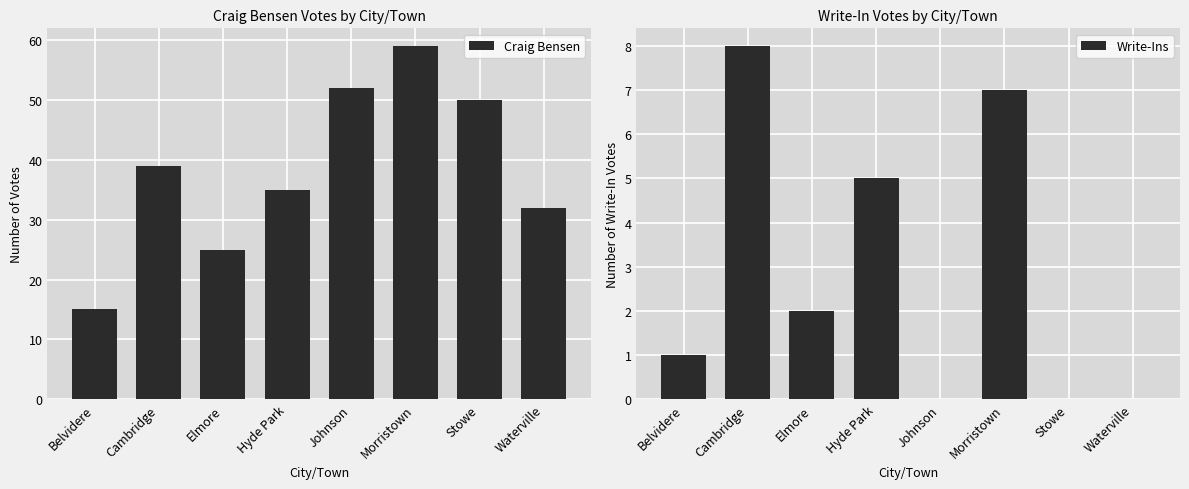

What is the value of the Write-Ins bar at the 4th from the left?

5